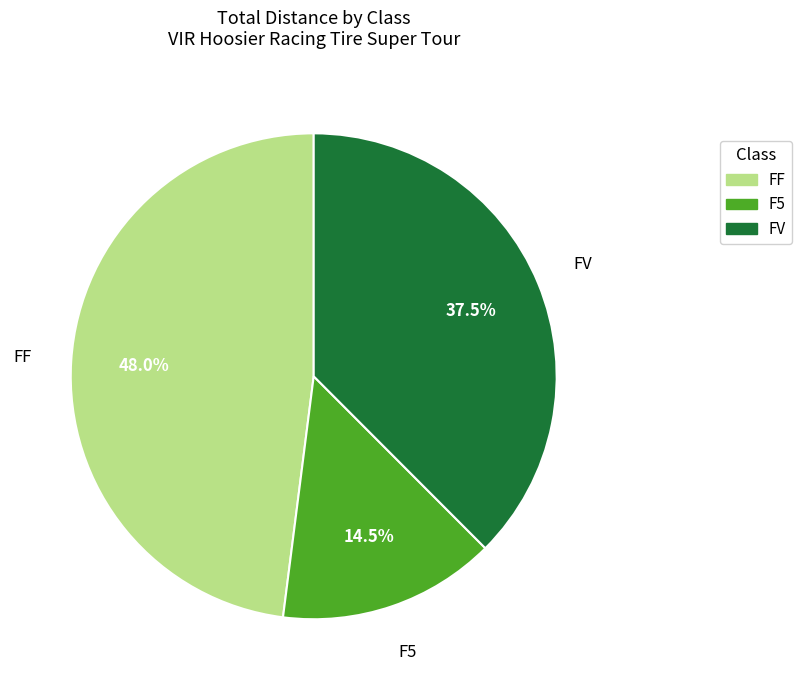

Rank the categories by value from highest to lowest.

FF, FV, F5